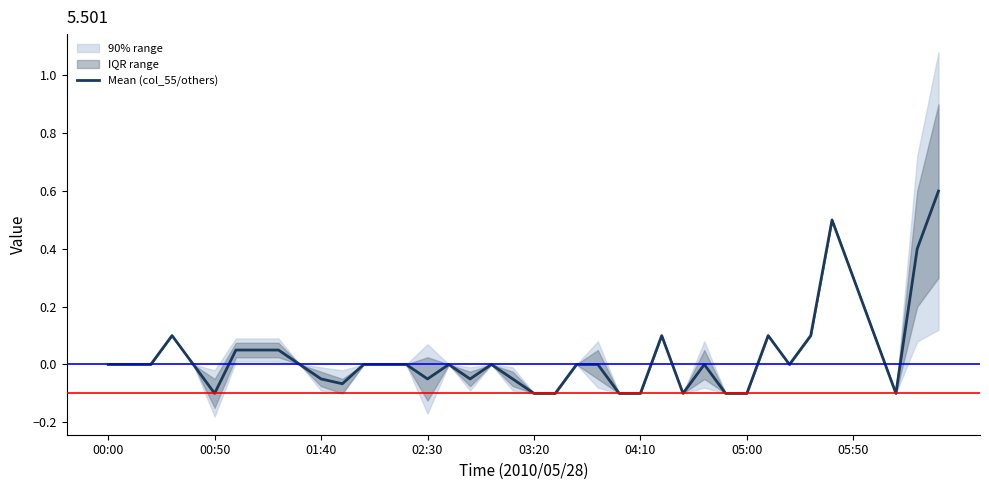

What is the maximum value shown in the chart?

0.6